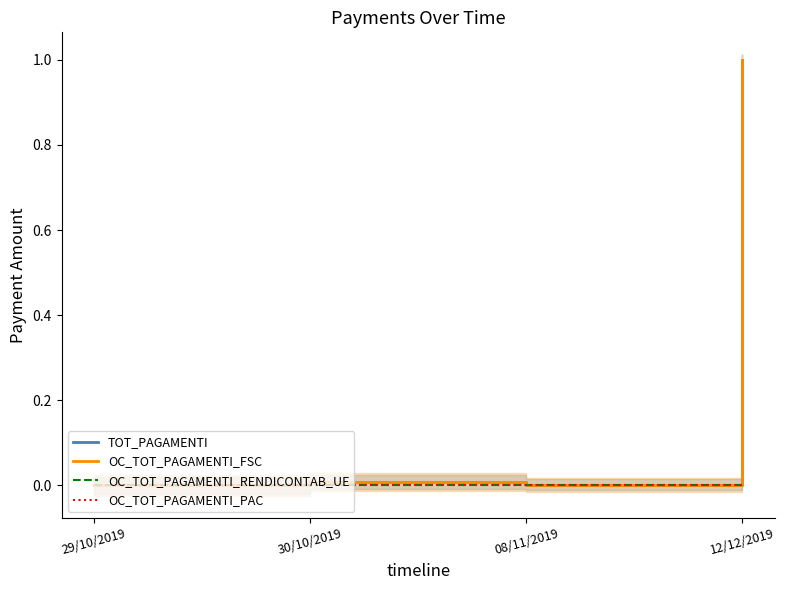

True or false: TOT_PAGAMENTI and OC_TOT_PAGAMENTI_FSC cross at least once.

False